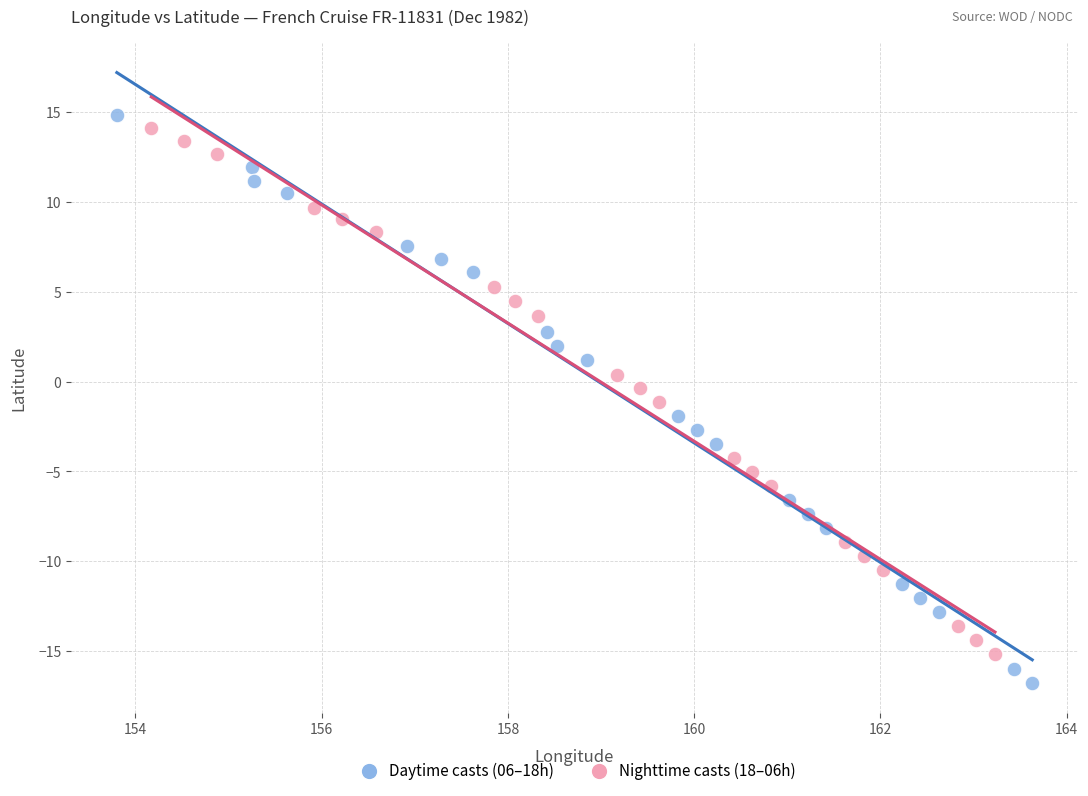

Which series has the widest spread of Y values?

Daytime casts (06–18h)